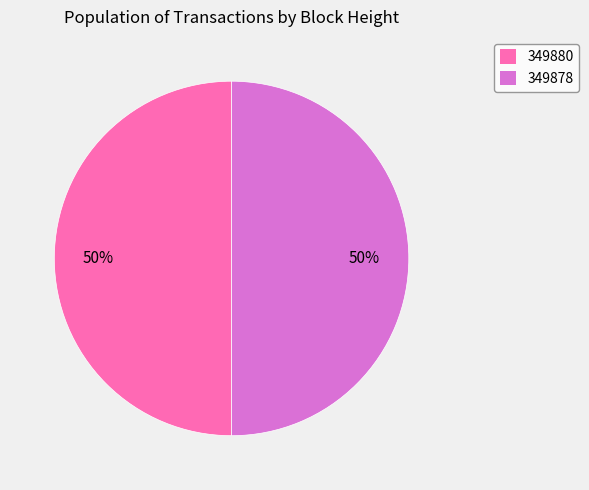

To the nearest percent, what percentage of the pie is 349878?

50%